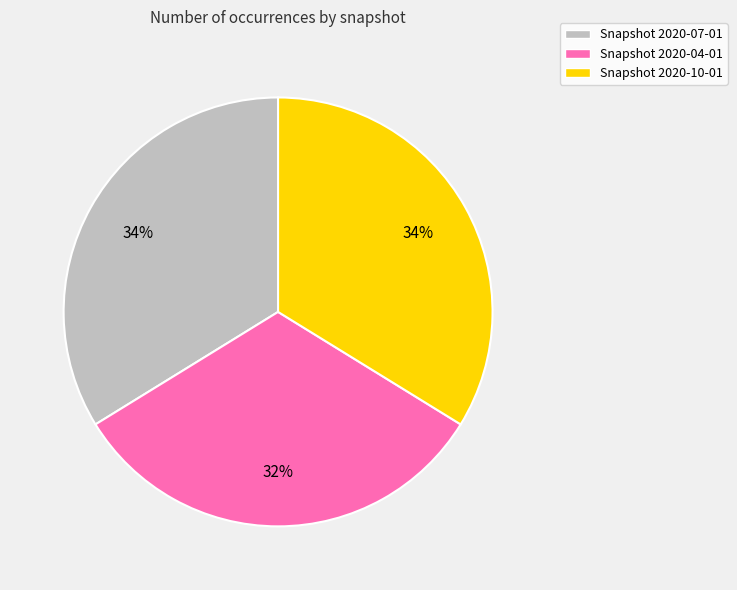

To the nearest percent, what is the combined percentage of Snapshot 2020-04-01 and Snapshot 2020-07-01?

66%